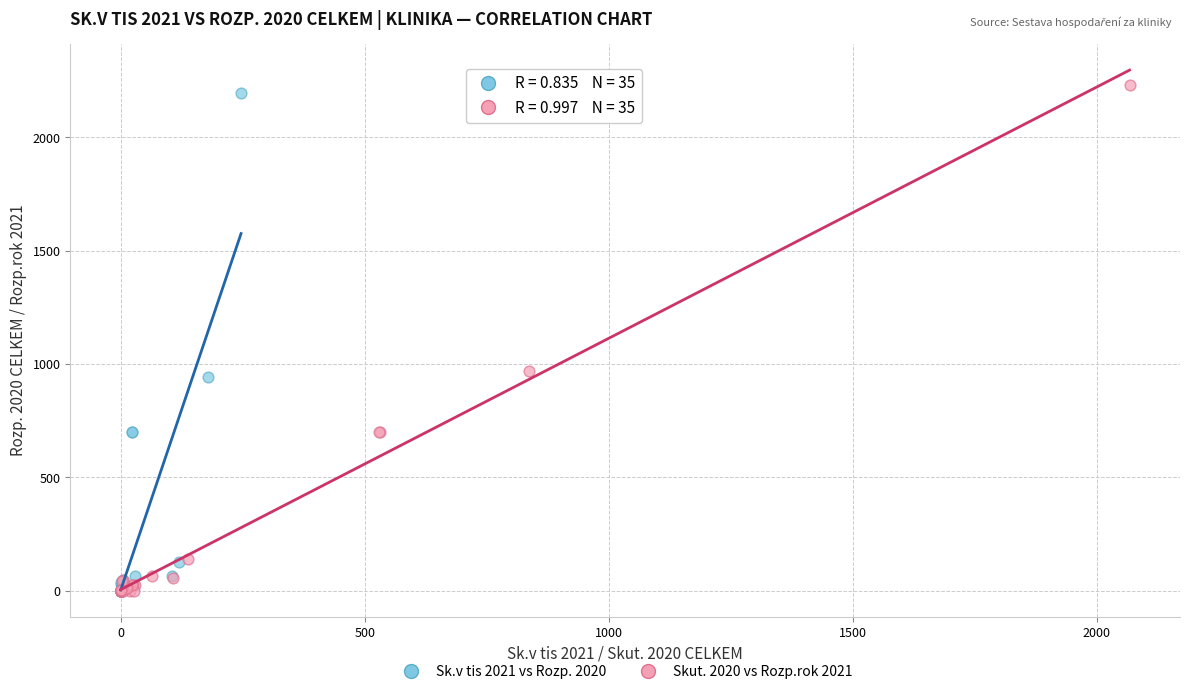

Which series has the widest spread of Y values?

Skut. 2020 vs Rozp.rok 2021